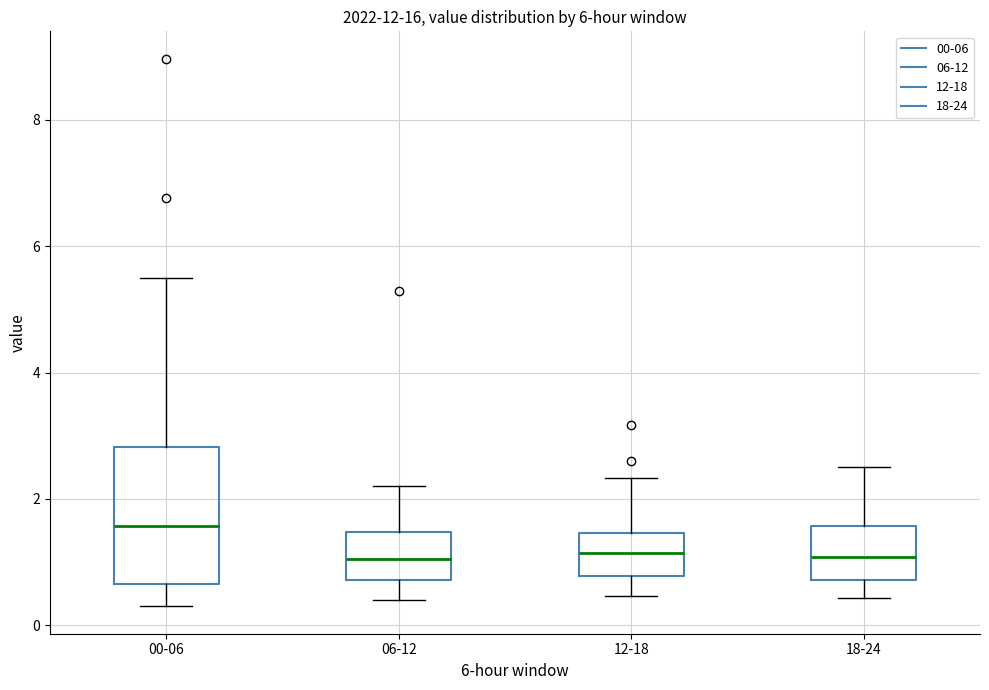

Comparing the boxes themselves (not the whiskers), which one is the tallest?

00-06